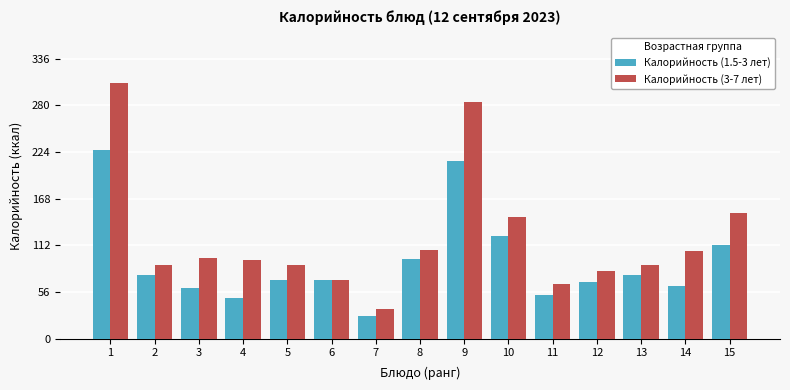

How many distinct data groups are displayed?

2